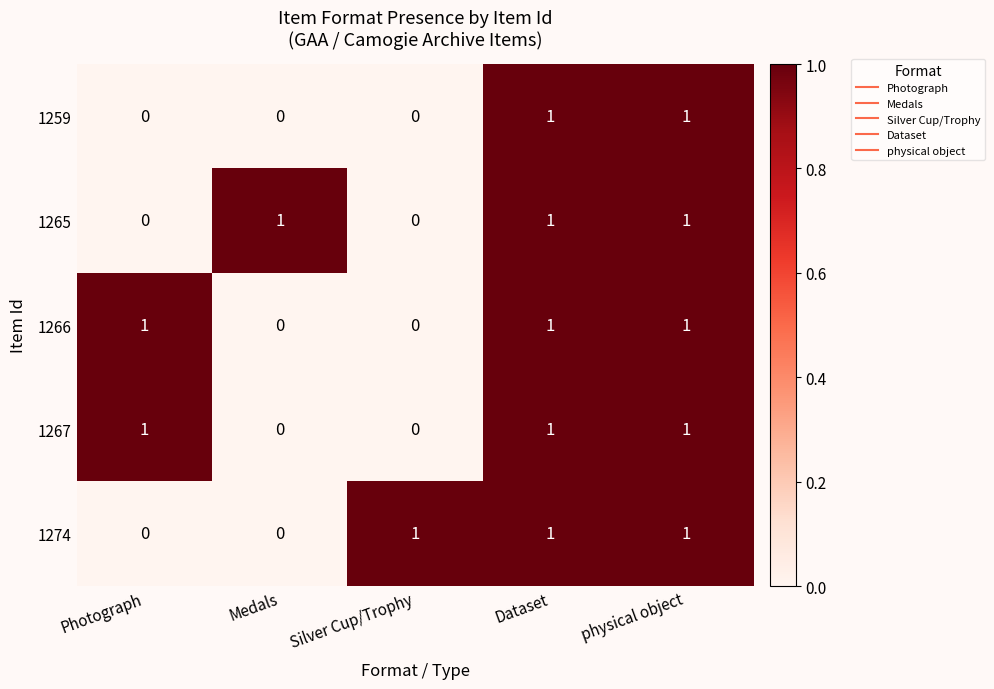

Is the value of 1259 at Silver Cup/Trophy greater than the value of 1265 at physical object?

No